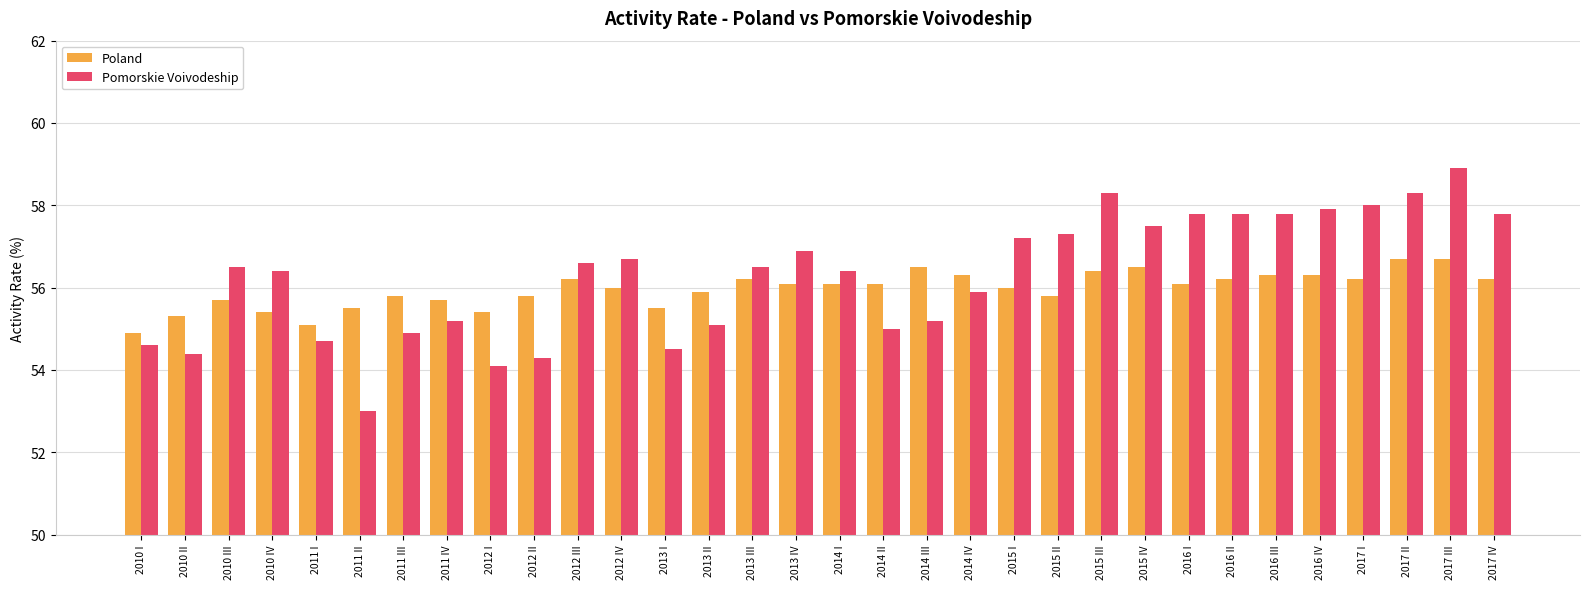

What position from the right is 2013 IV?

17